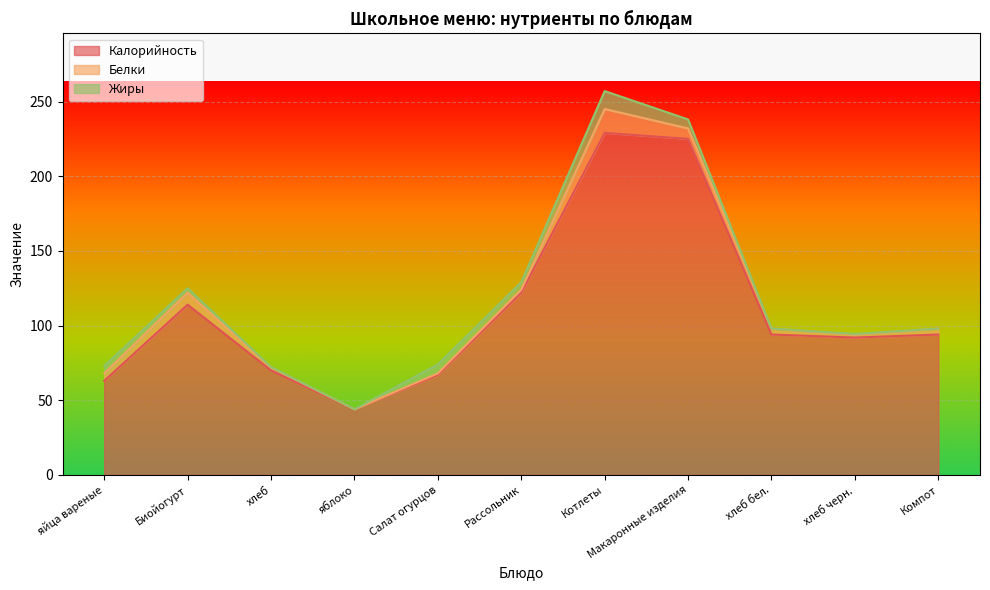

What is the average value of the Белки series?

4.6